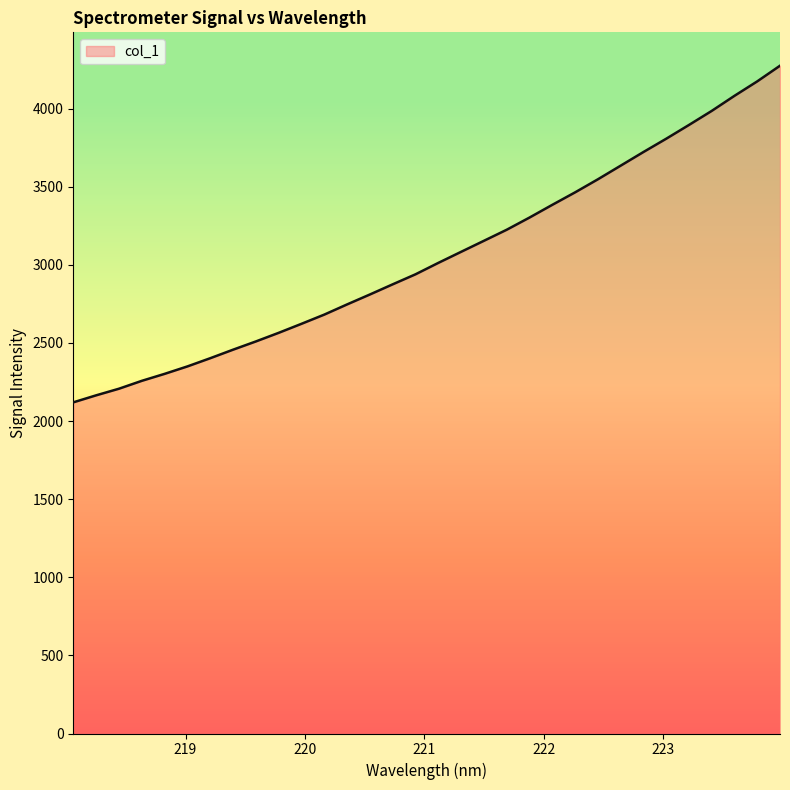

What is the difference between the maximum and minimum values?

2154.7